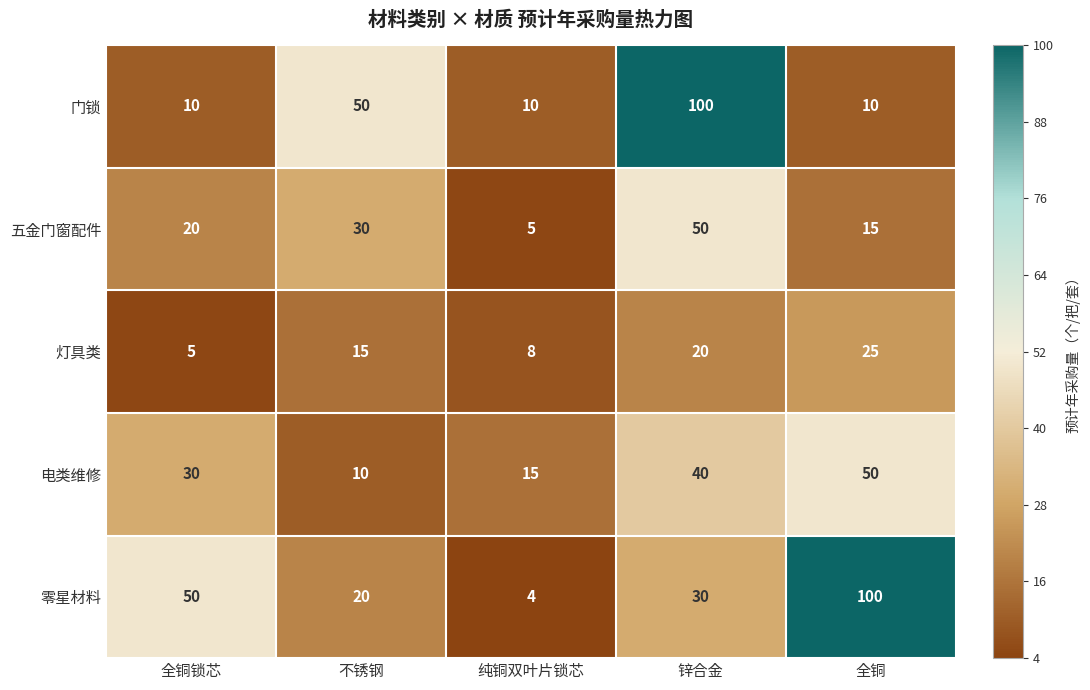

True or false: 零星材料 has a value of 2 at 纯铜双叶片锁芯.

False